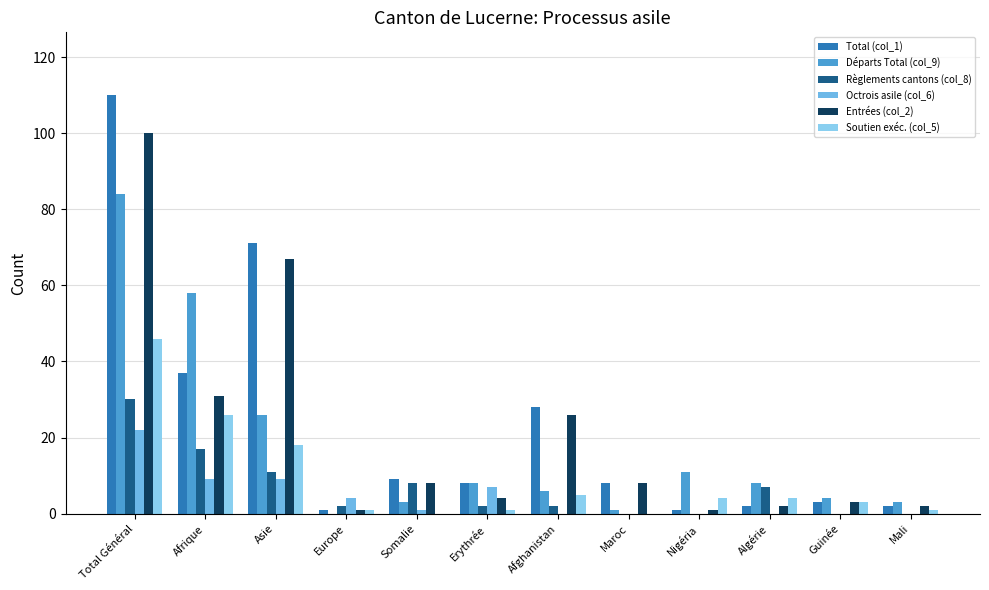

How many groups of bars are there?

12